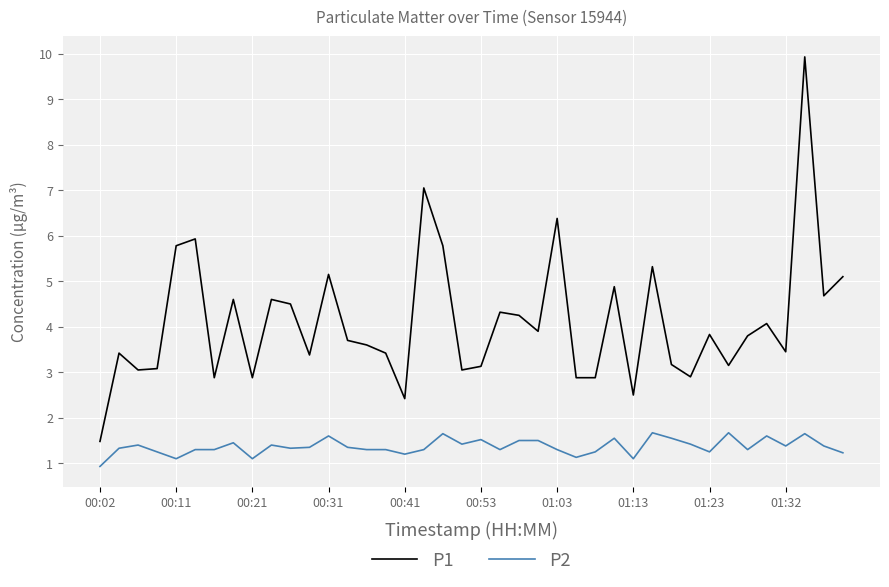

List the series in order of their peak value, highest first.

P1, P2